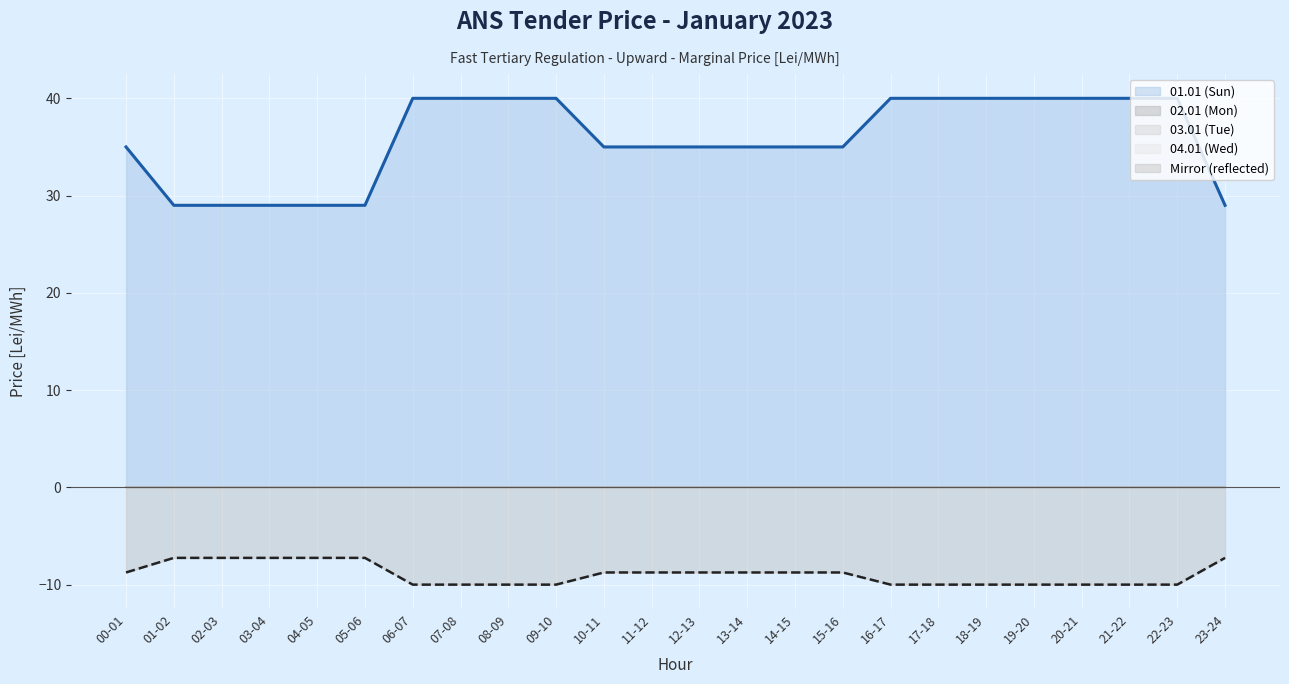

Rank the series by their maximum value, from highest to lowest.

01.01 (Sun), 02.01 (Mon), 03.01 (Tue), 04.01 (Wed)